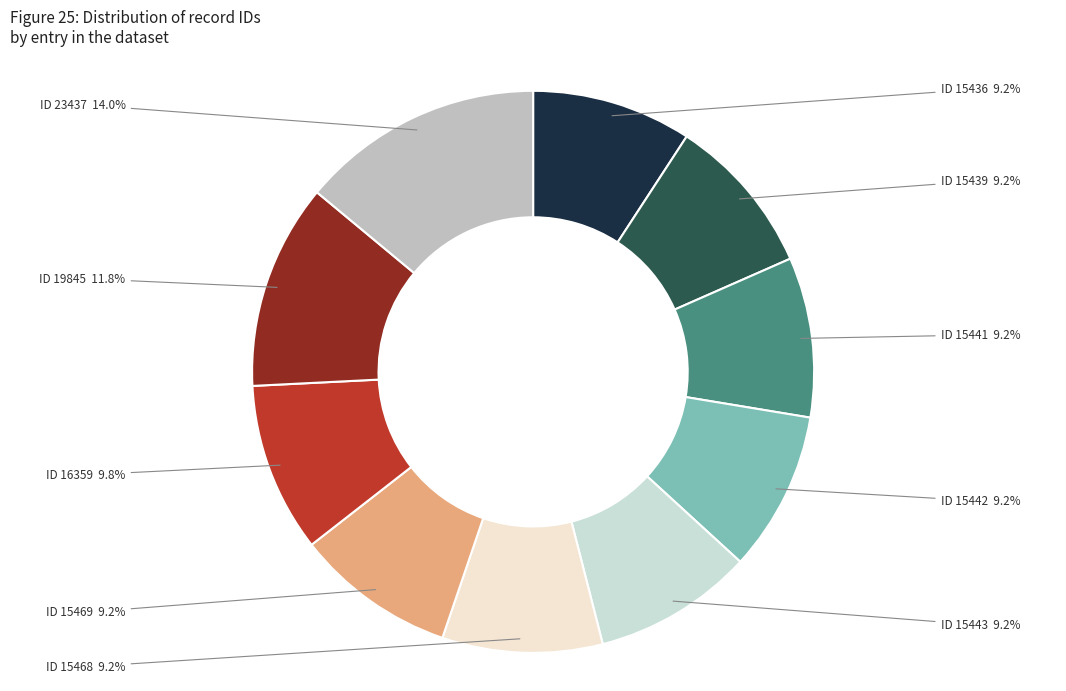

Is there any slice that represents more than half of the pie?

No